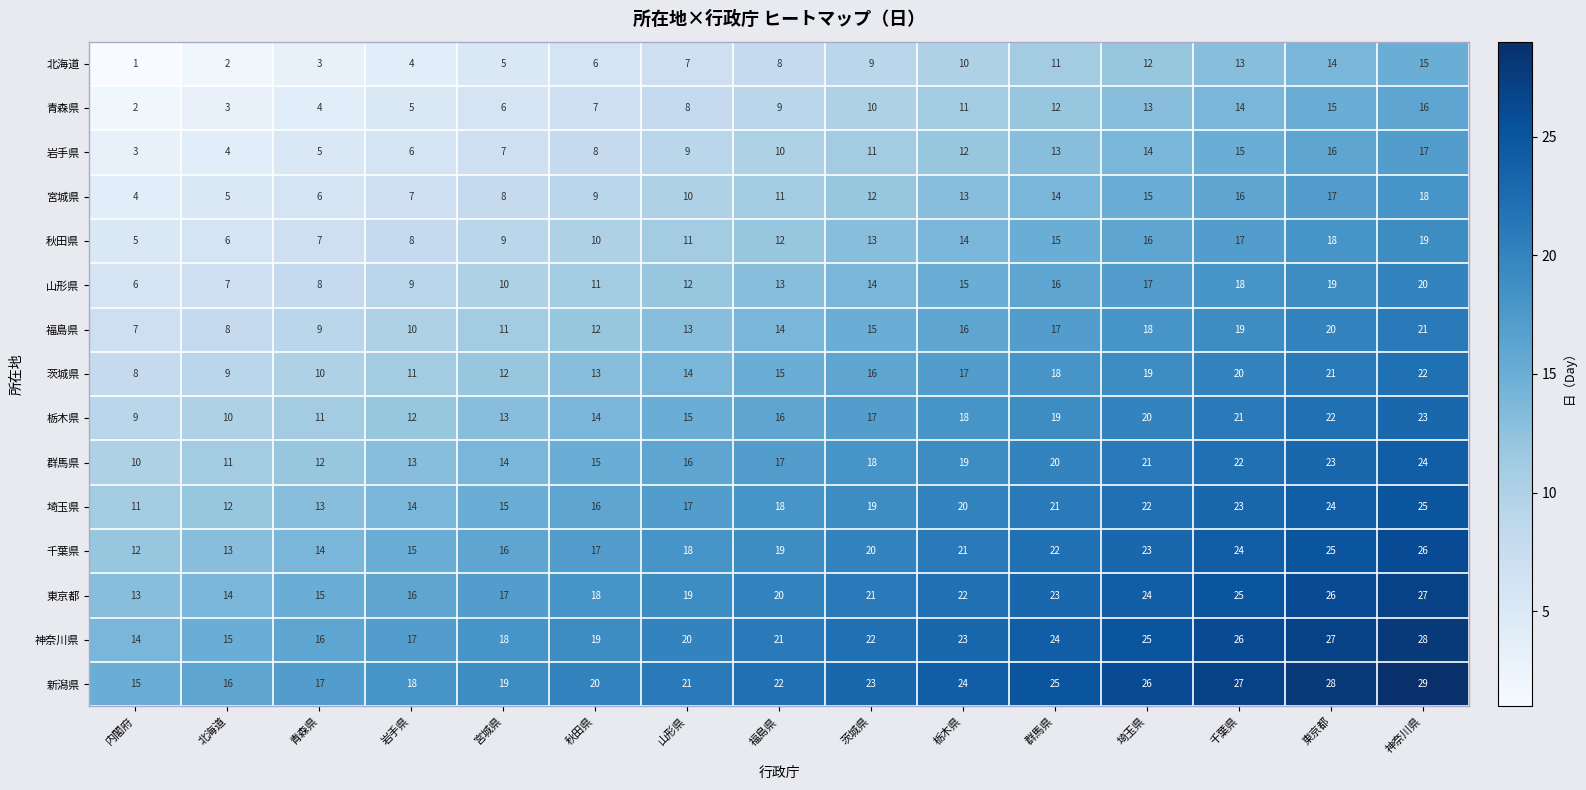

Which series has the largest total across all categories?

新潟県